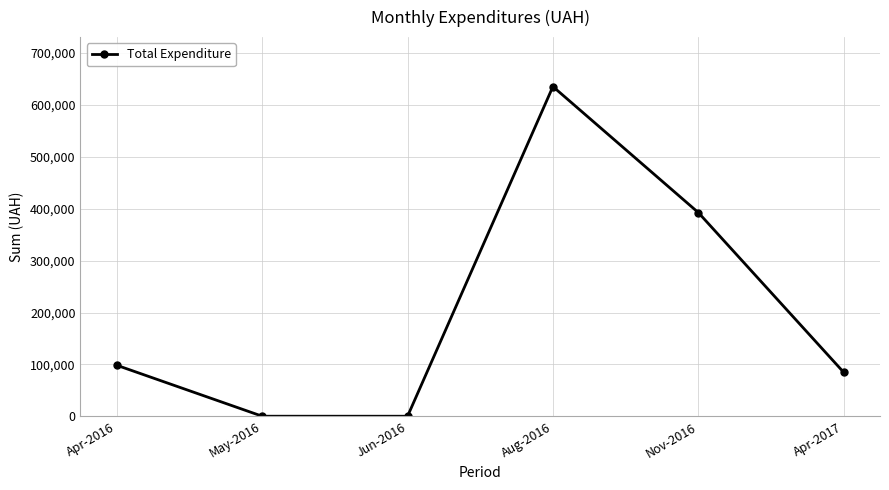

The value at Apr-2017 is 143903.5. True or false?

False